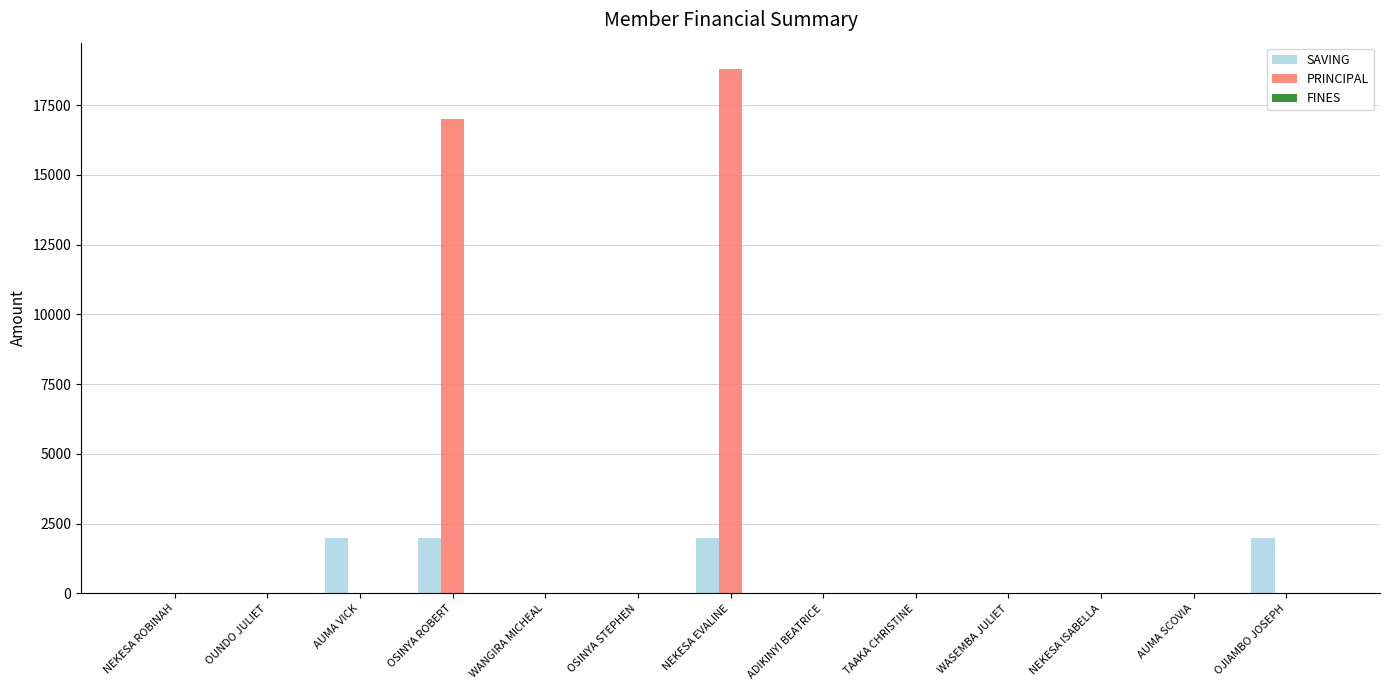

The SAVING series shows 660 at OJIAMBO JOSEPH. True or false?

False